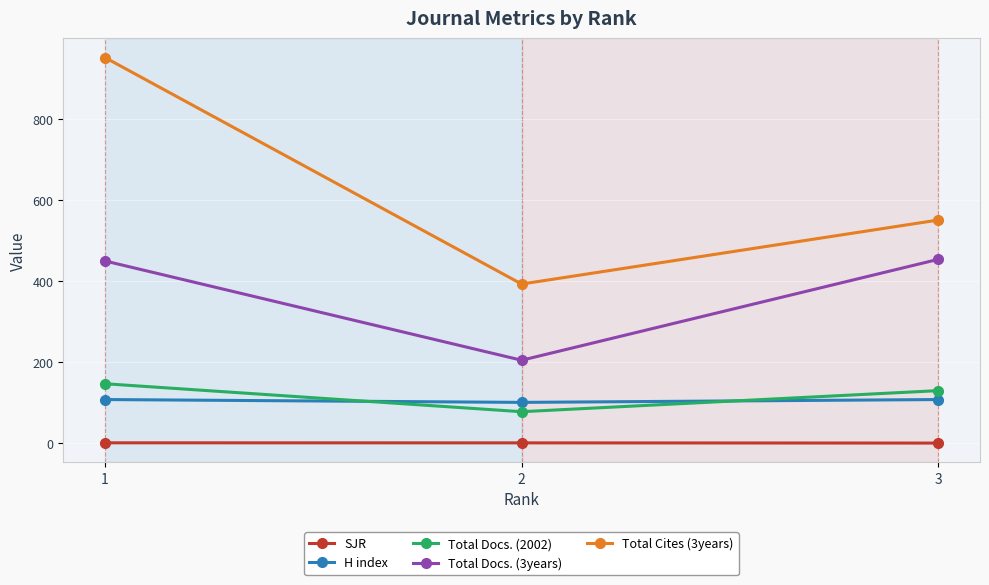

At which label does Total Cites (3years) first exceed 551?

1